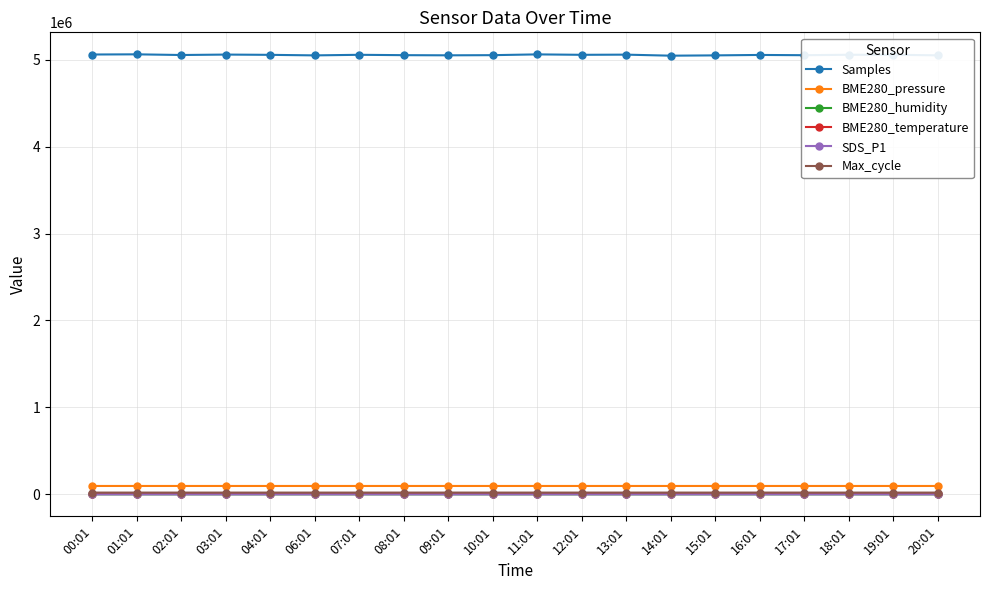

Which series has the largest total across all categories?

Samples